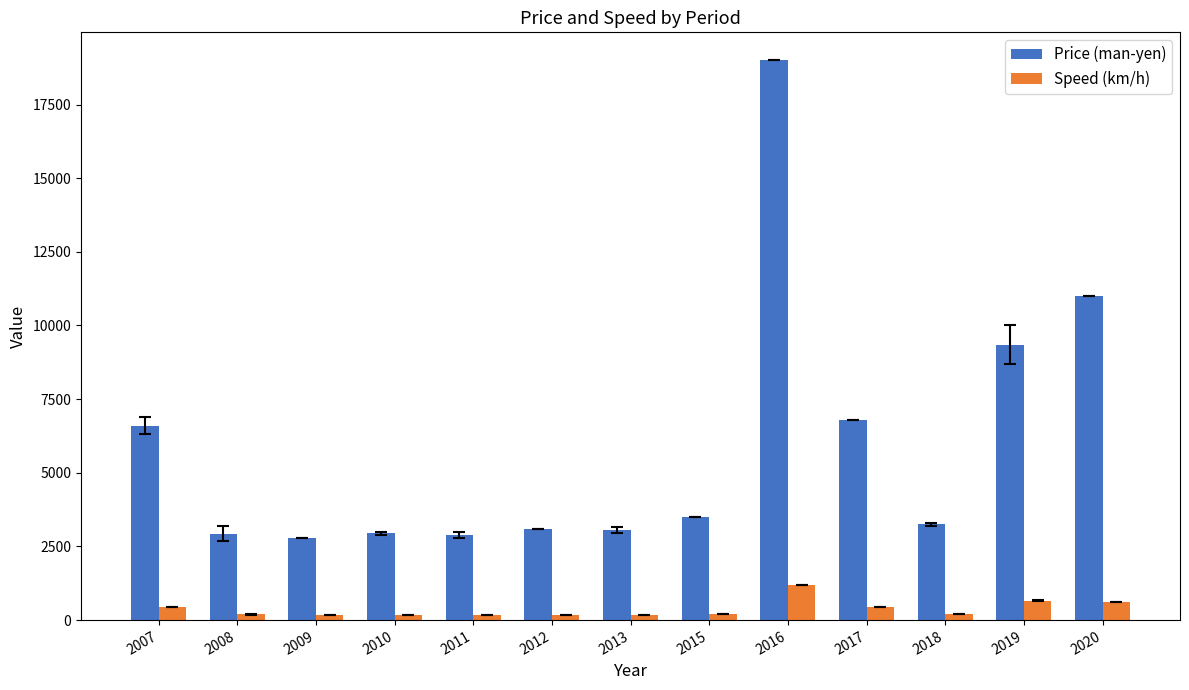

Where does the Price (man-yen) series first go above 3250?

2007